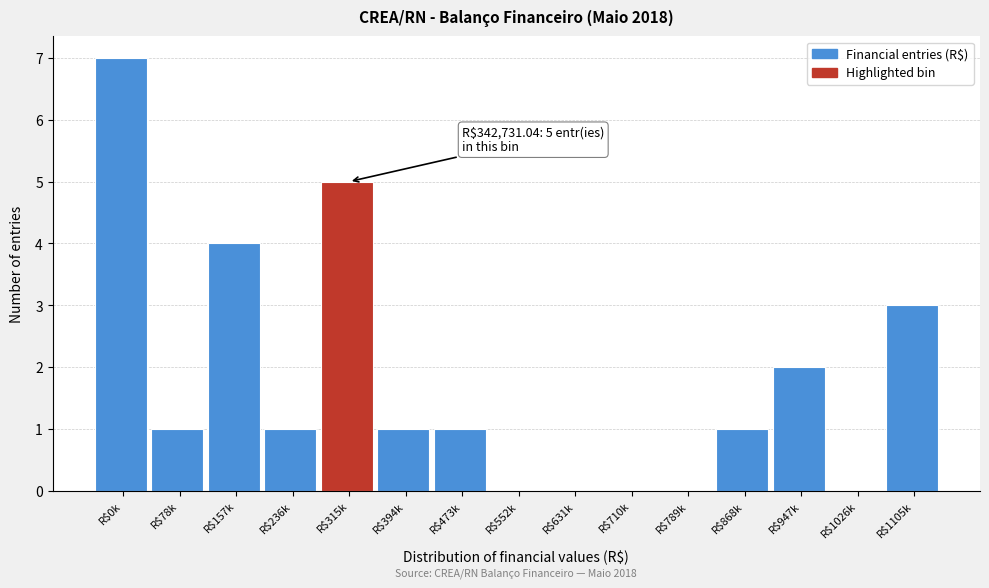

True or false: the data shows 3 at R$631k.

False